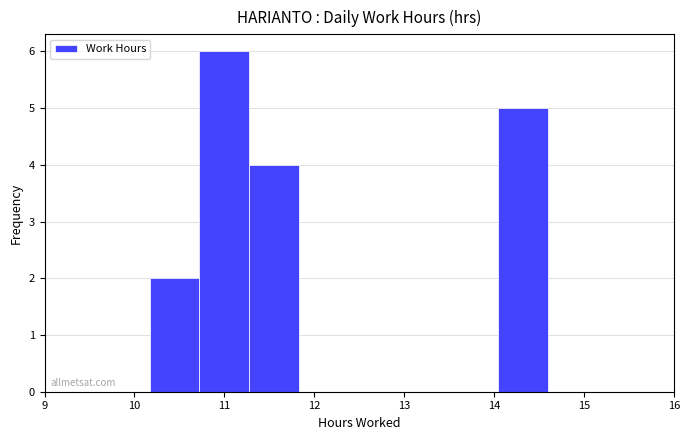

Over which range of the x-axis is the bar tallest?

10.7 to 11.3